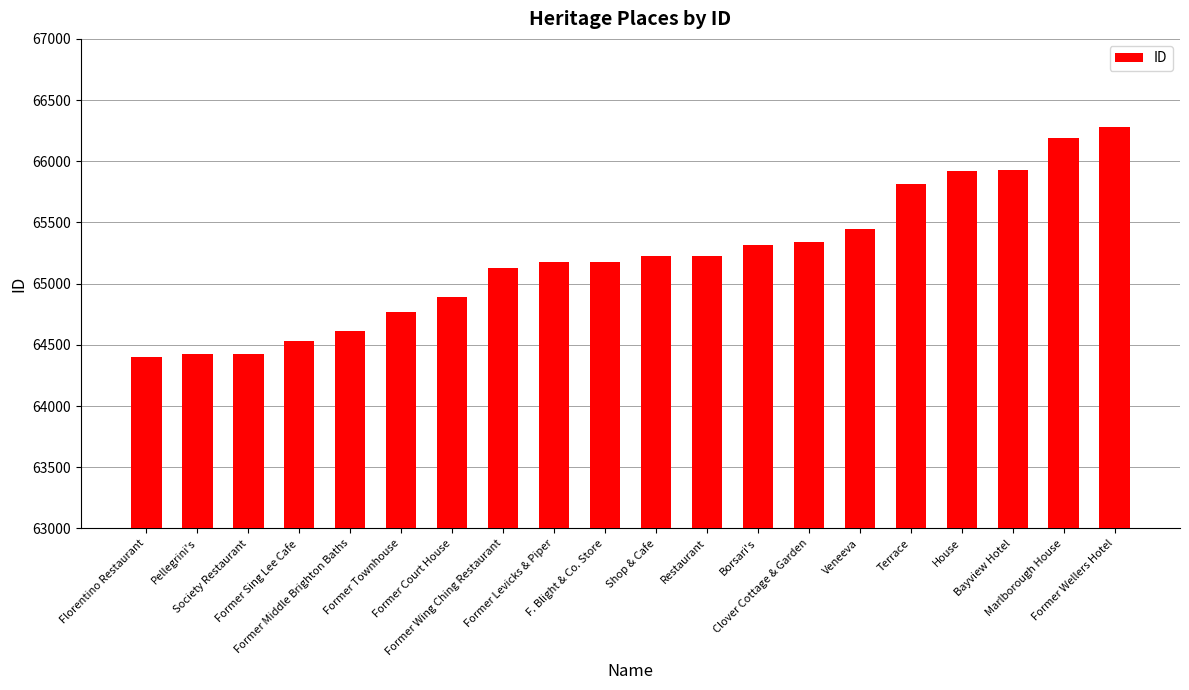

At which category does the chart reach its peak across all series?

Former Wellers Hotel